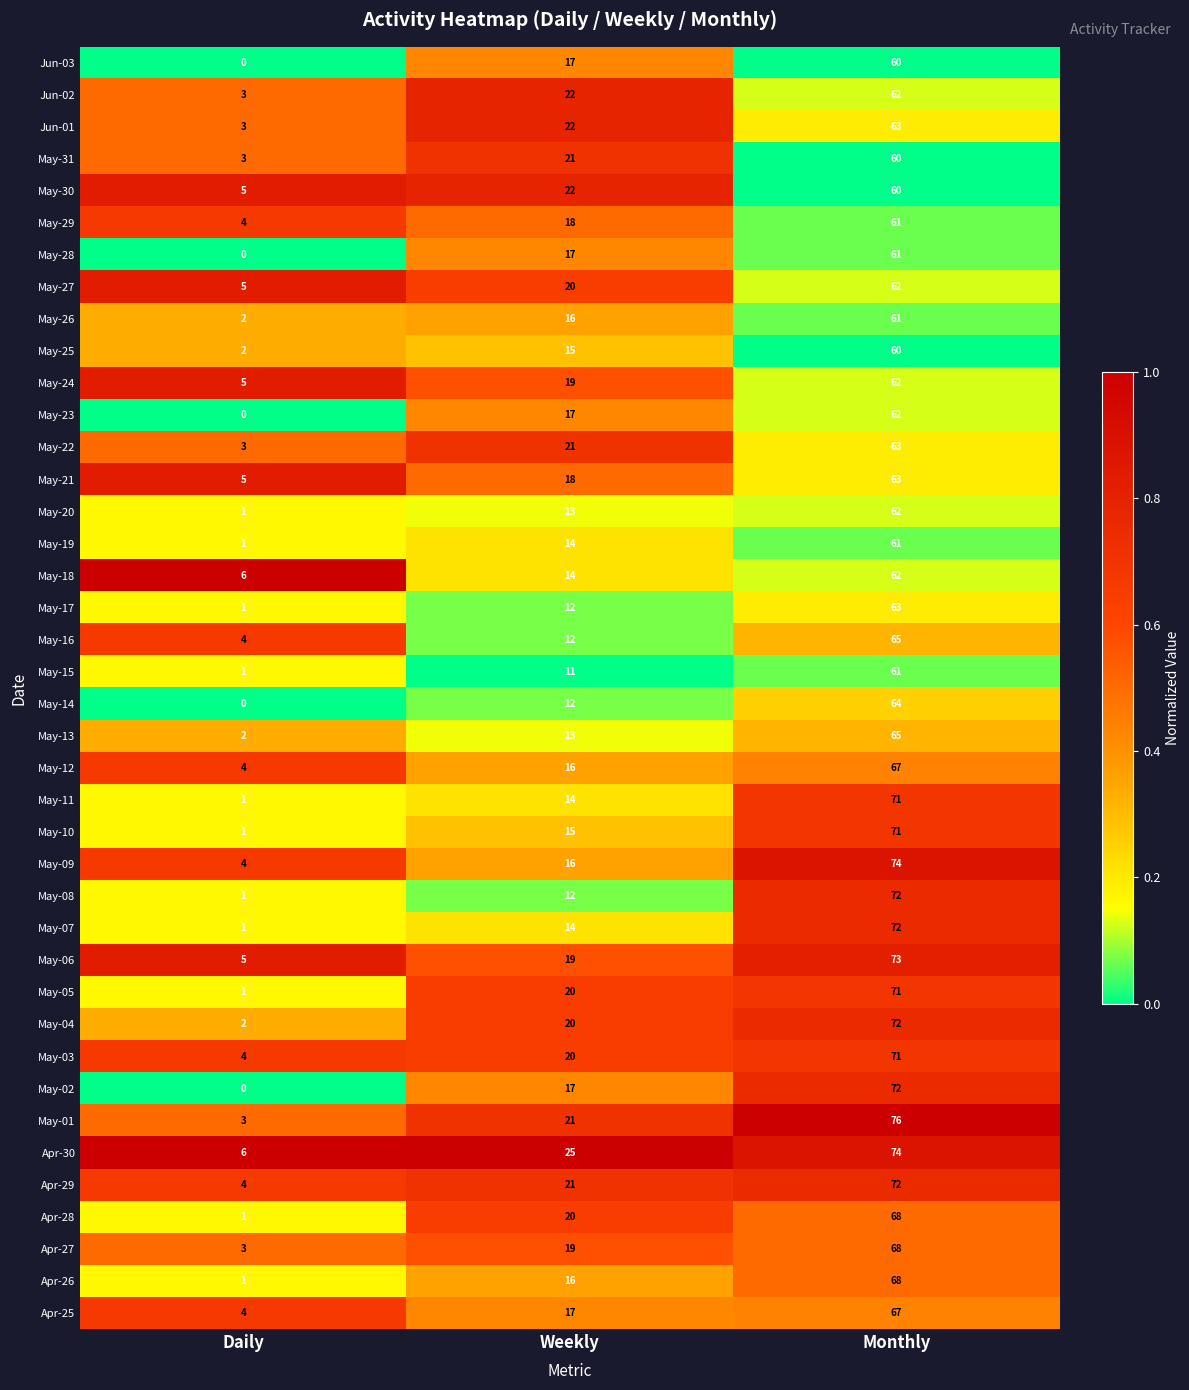

What is the maximum value shown in the chart?

76